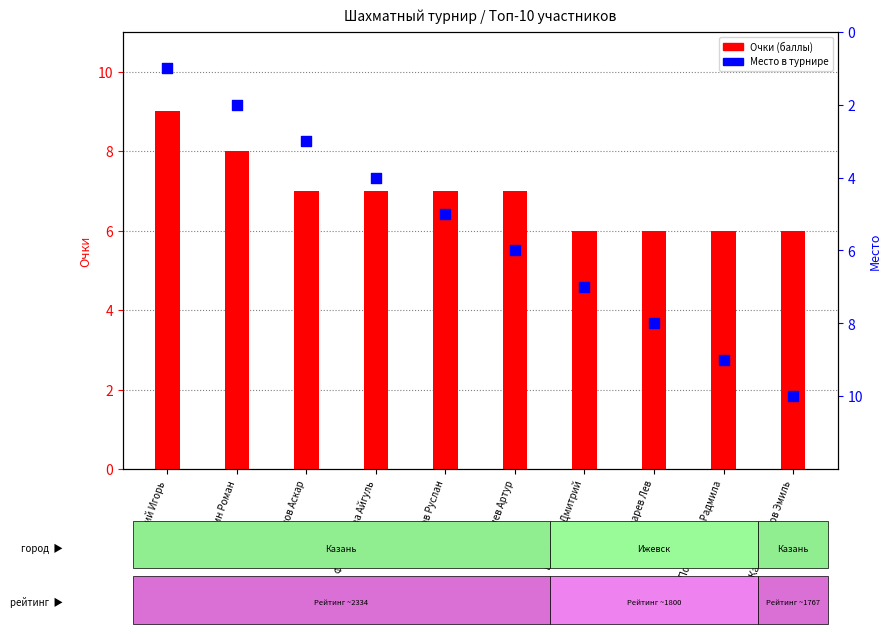

Which series has the widest spread of Y values?

Место